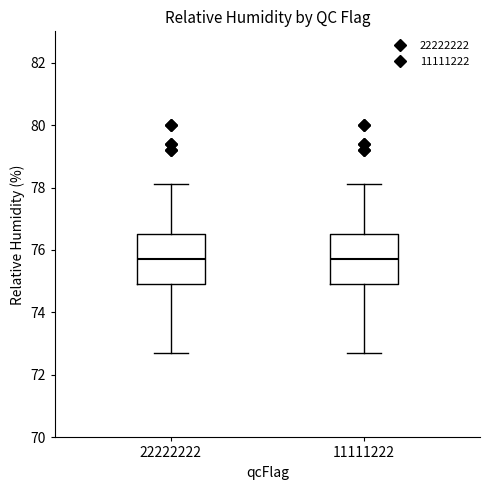

Reading left to right, transcribe this box plot: for each box, give where its median line is, the range the box spans, and where its two whiskers end, as read against the y-axis. The values are not printed on the chart, so give them approximately, as read against the axis.

22222222: median 75.8, box 75.0 to 76.6, whiskers 72.8 to 78.2
11111222: median 75.8, box 75.0 to 76.6, whiskers 72.8 to 78.2